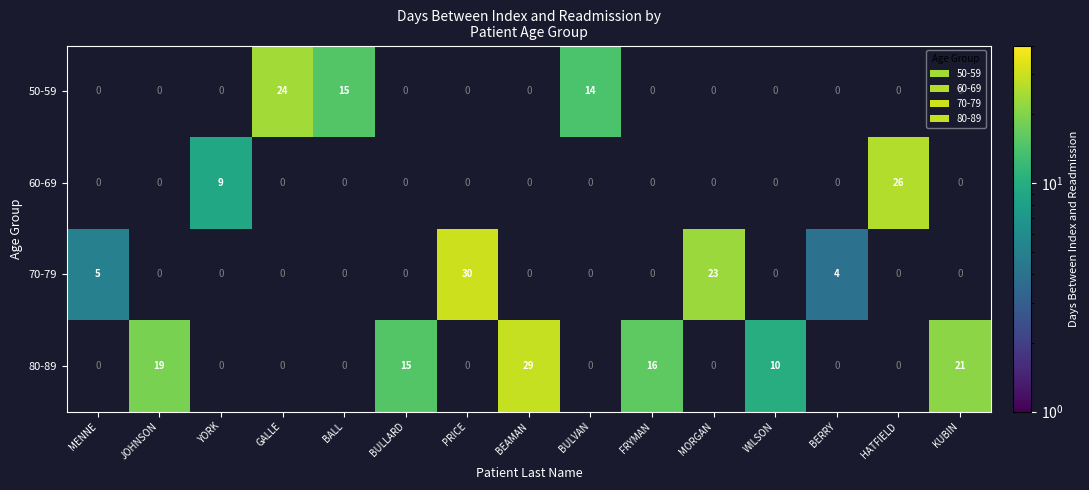

The value of 80-89 at BULLARD is 6. True or false?

False